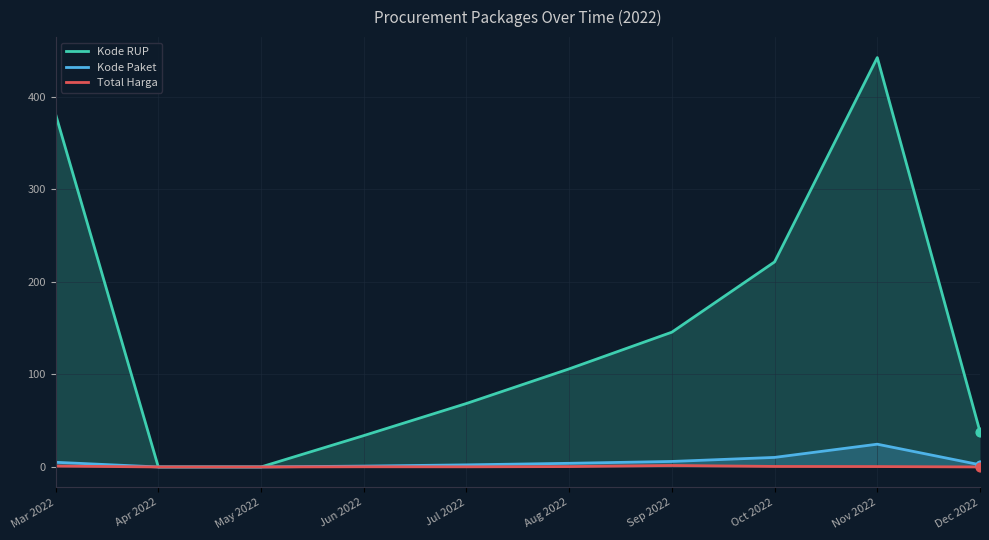

What are all the series names shown in the legend?

Kode RUP, Kode Paket, Total Harga